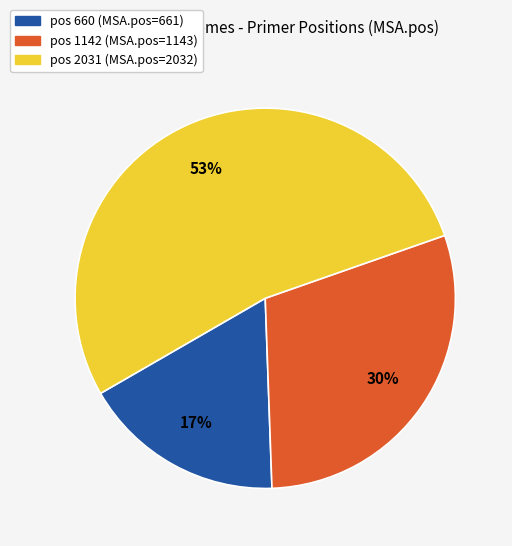

Is there any slice that represents more than half of the pie?

Yes